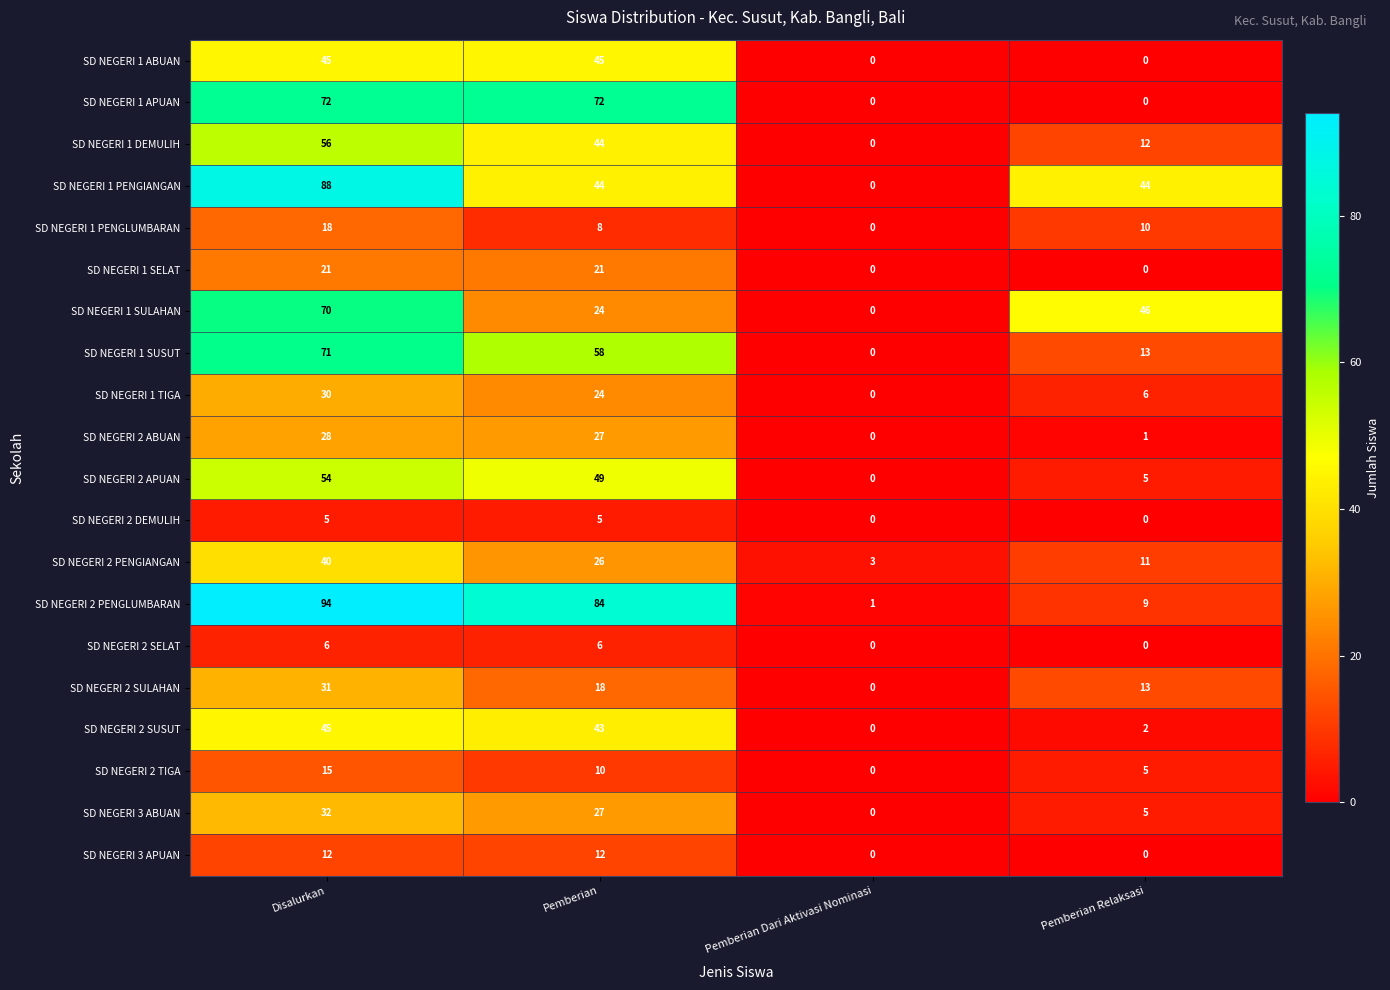

List the labels in order of SD NEGERI 1 SULAHAN value, smallest first.

Pemberian Dari Aktivasi Nominasi, Pemberian, Pemberian Relaksasi, Disalurkan